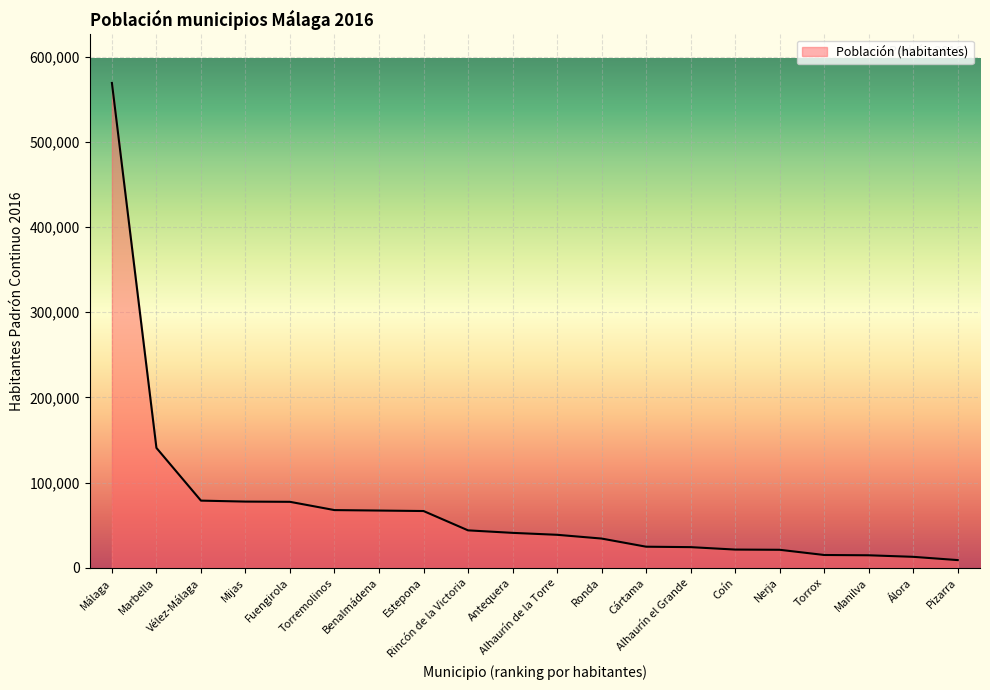

What value does the data have at Fuengirola?

77486